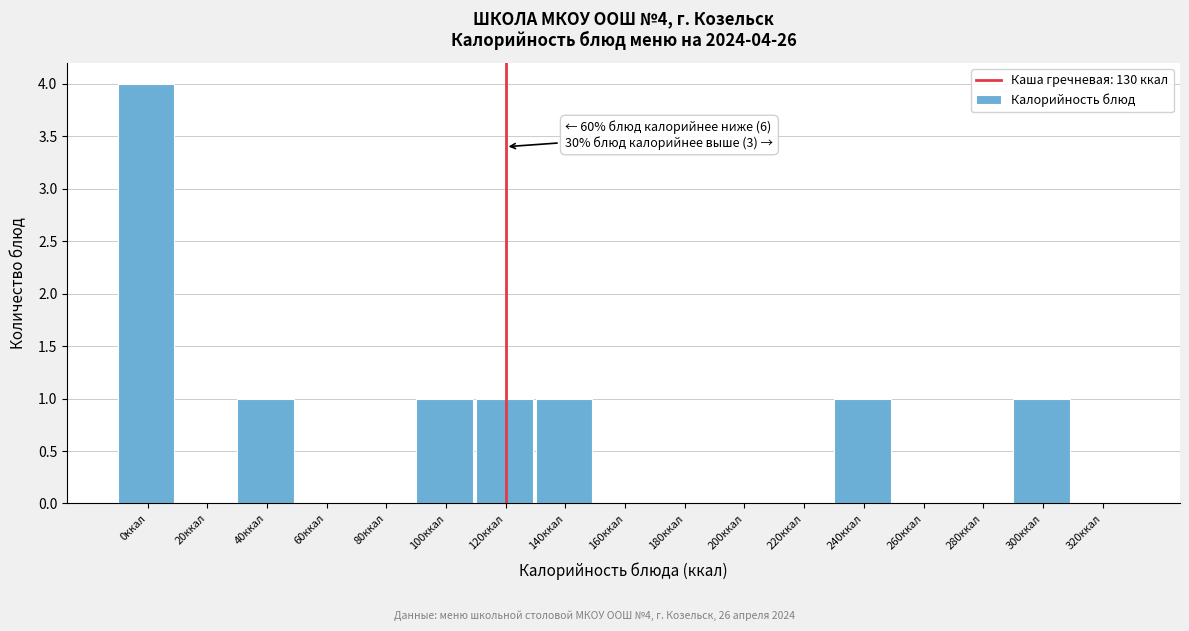

Reading left to right, transcribe all the data shown in this chart.

0ккал=4	20ккал=0	40ккал=1	60ккал=0	80ккал=0	100ккал=1	120ккал=1	140ккал=1	160ккал=0	180ккал=0	200ккал=0	220ккал=0	240ккал=1	260ккал=0	280ккал=0	300ккал=1	320ккал=0